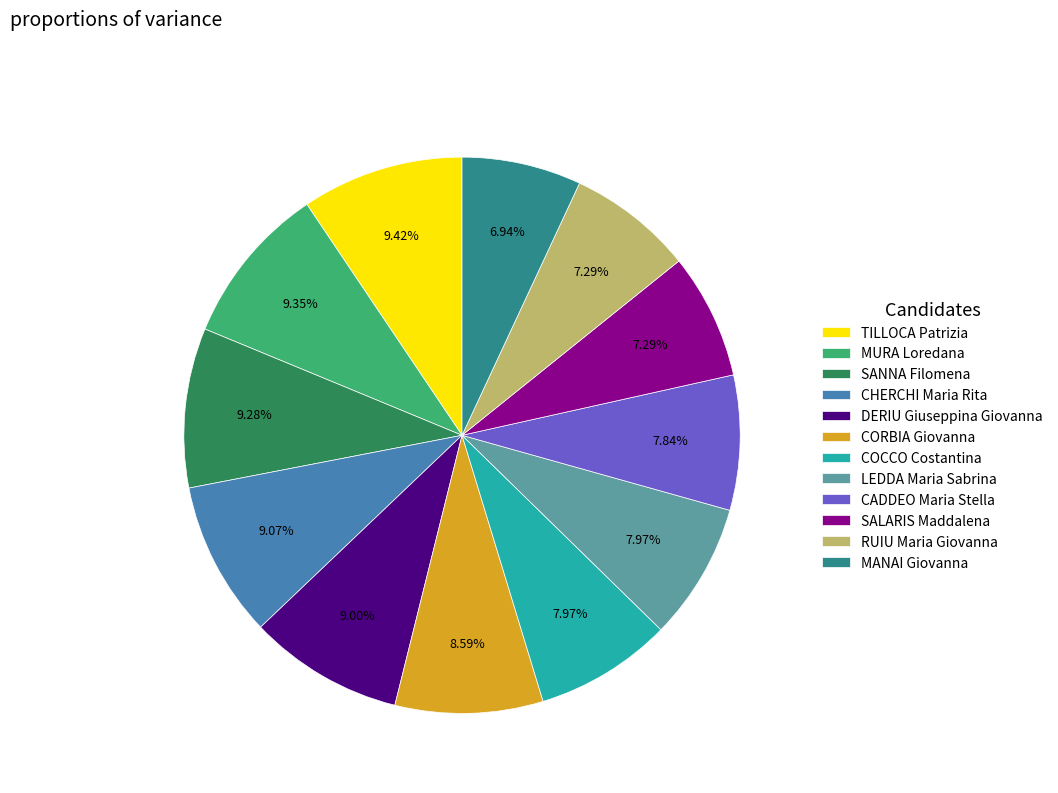

Do MURA Loredana and SANNA Filomena together represent more than half of the pie?

No